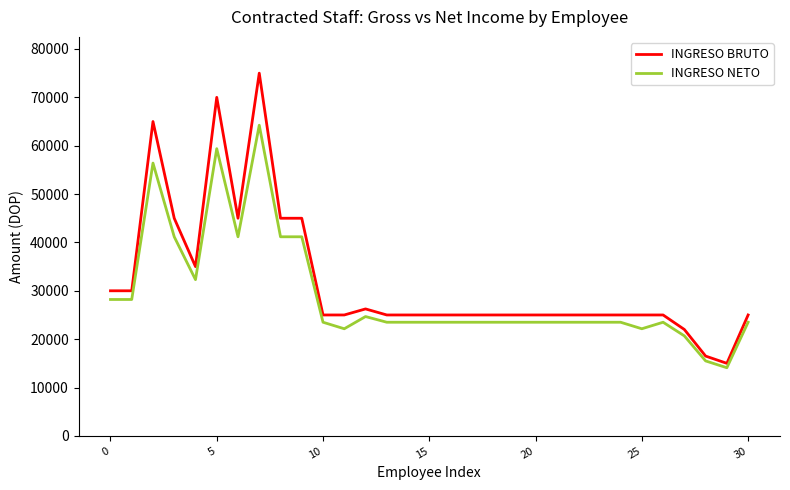

What is the difference between the maximum and minimum values in the INGRESO NETO series?

50144.6